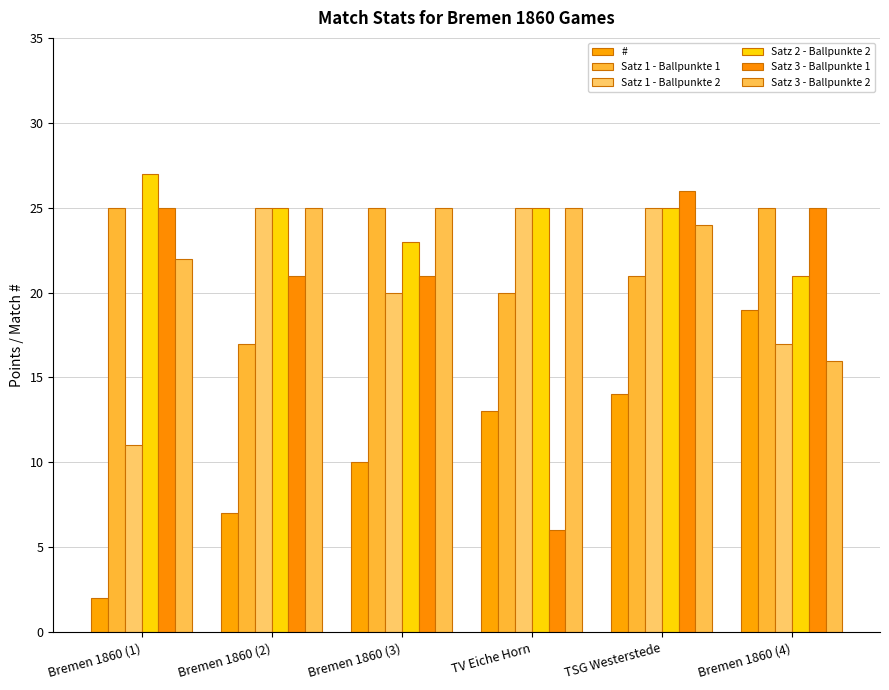

What is the difference between the second highest and second lowest values in the Satz 1 - Ballpunkte 2 series?

8